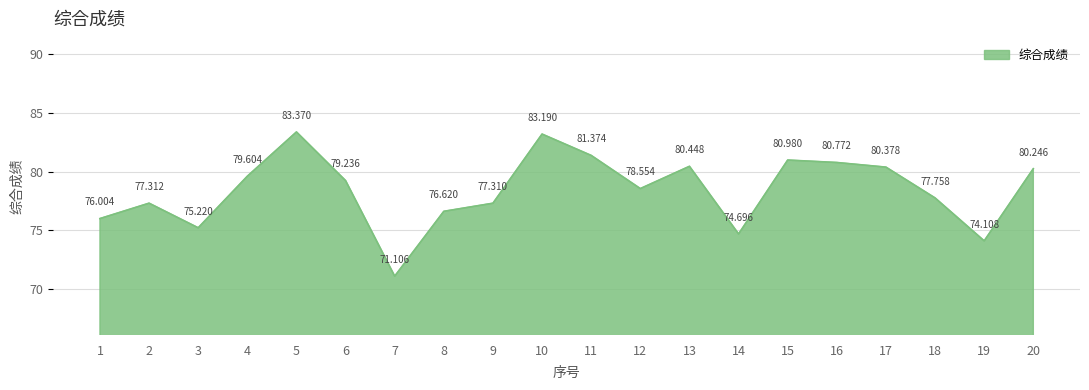

The value at 3 is 75.2. True or false?

True